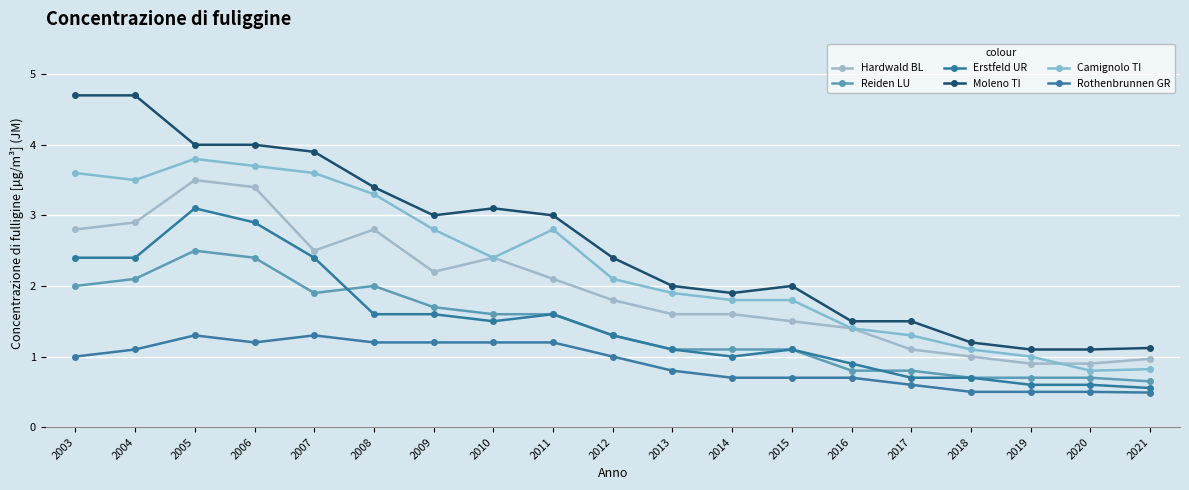

True or false: Hardwald BL and Moleno TI intersect in this chart.

False